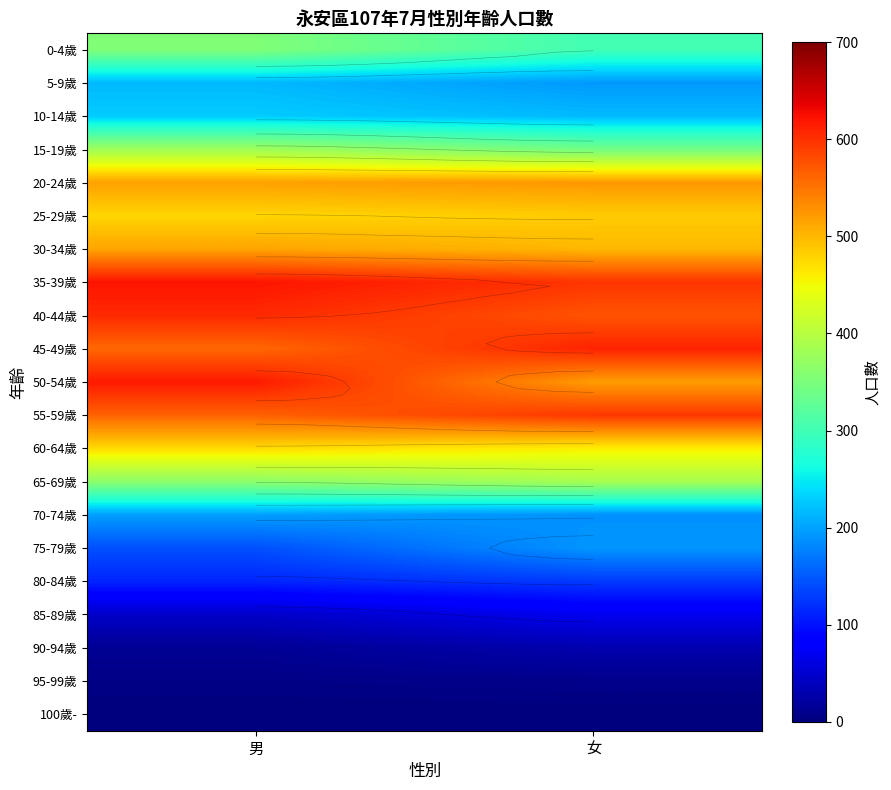

List the series in order of their peak value, lowest first.

100歲-, 95-99歲, 90-94歲, 85-89歲, 80-84歲, 75-79歲, 70-74歲, 5-9歲, 10-14歲, 0-4歲, 15-19歲, 65-69歲, 60-64歲, 25-29歲, 30-34歲, 20-24歲, 55-59歲, 40-44歲, 45-49歲, 50-54歲, 35-39歲